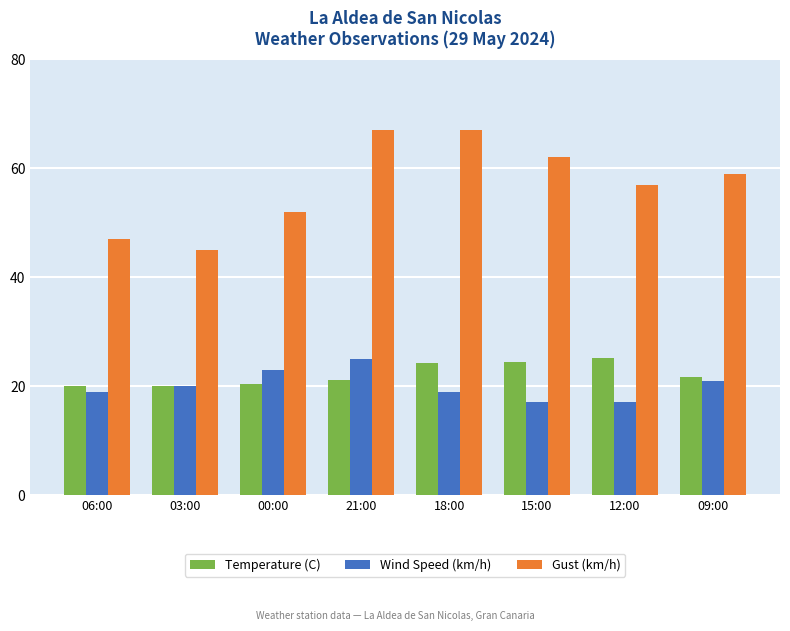

At 09:00, list the series in order from smallest to largest.

Wind Speed (km/h), Temperature (C), Gust (km/h)